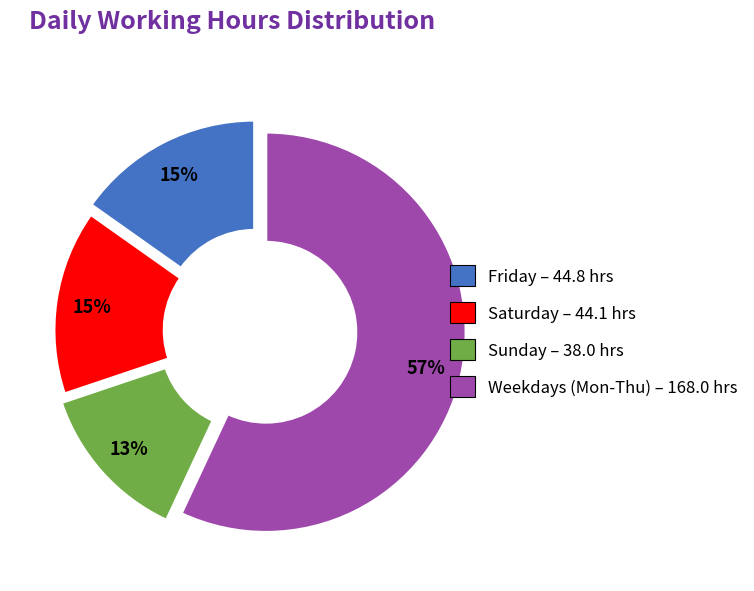

Does any single category account for the majority?

Yes